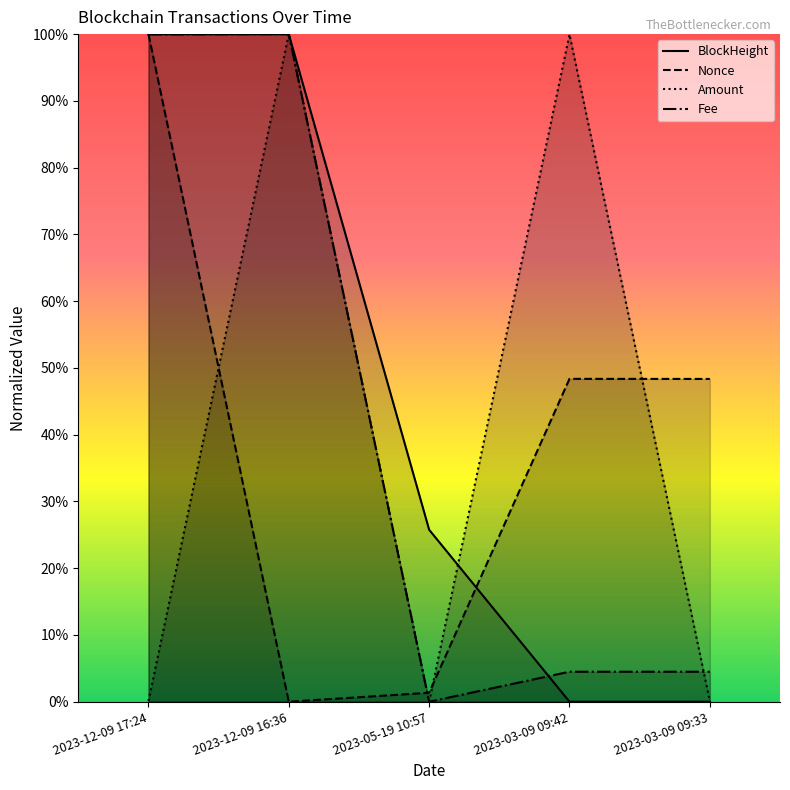

What is the label of the 4th point from the left?

2023-03-09 09:42